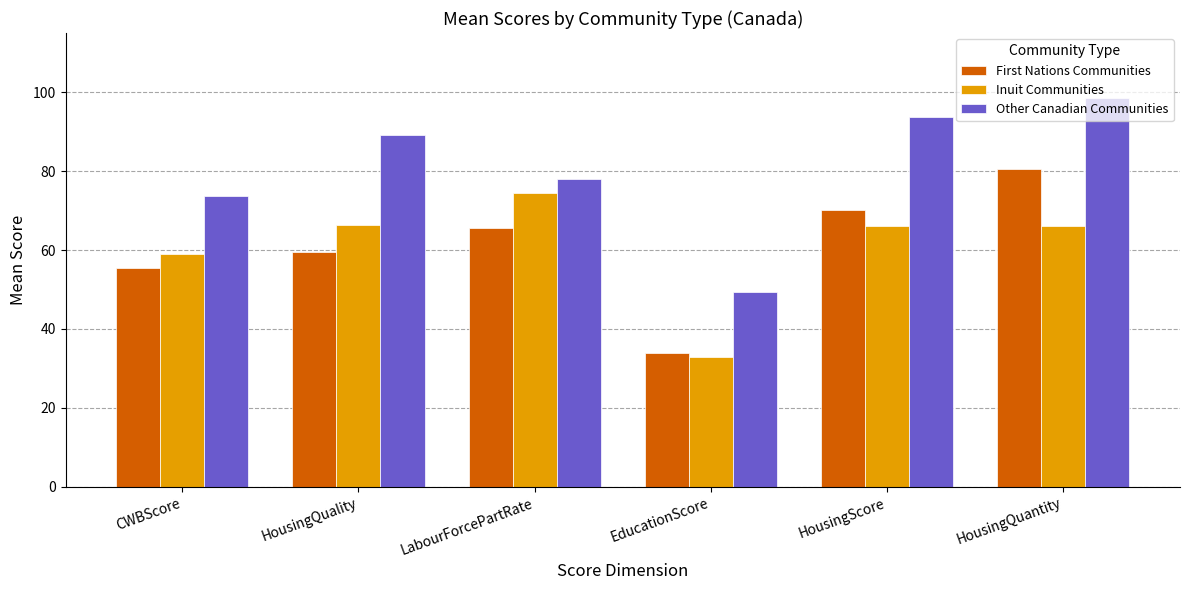

How many data points does each series have?

6